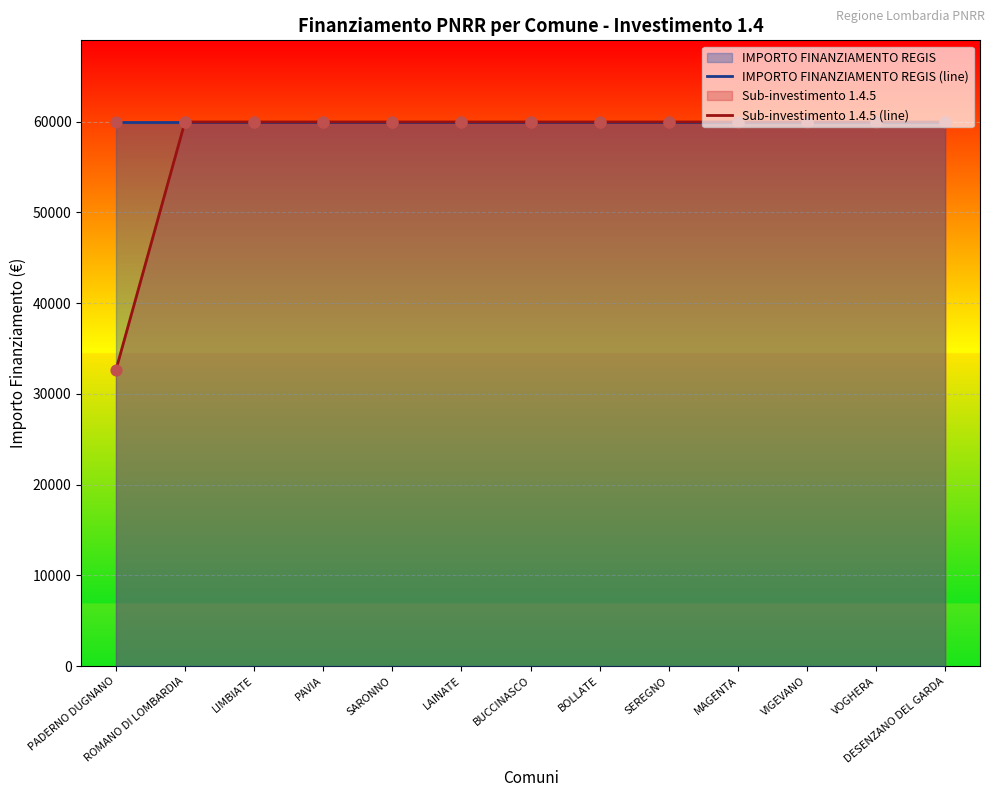

Which series contains the highest Y value?

IMPORTO FINANZIAMENTO REGIS (line)